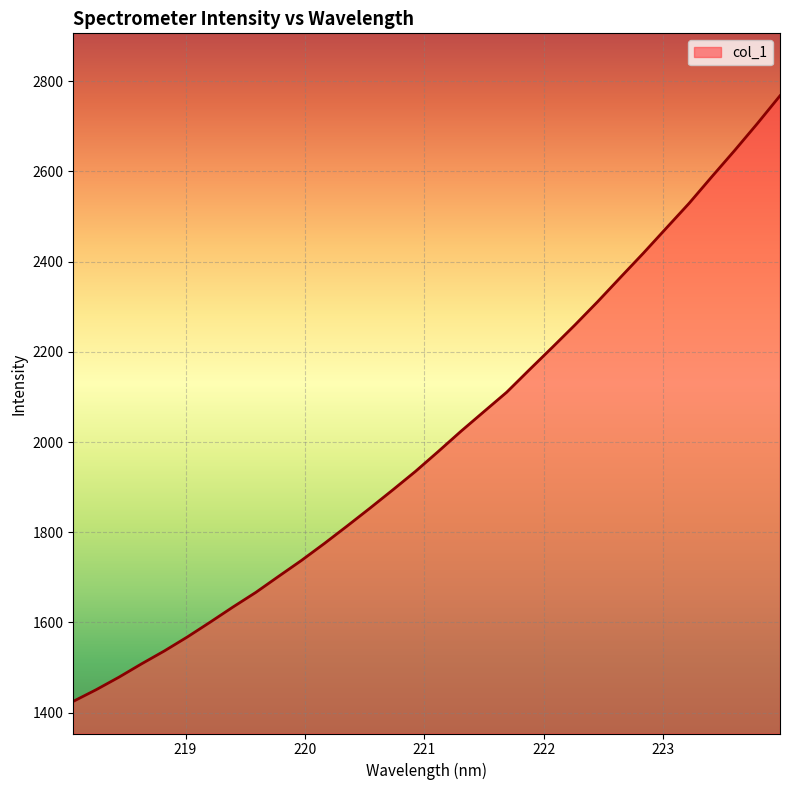

Does the chart have visible grid lines?

Yes